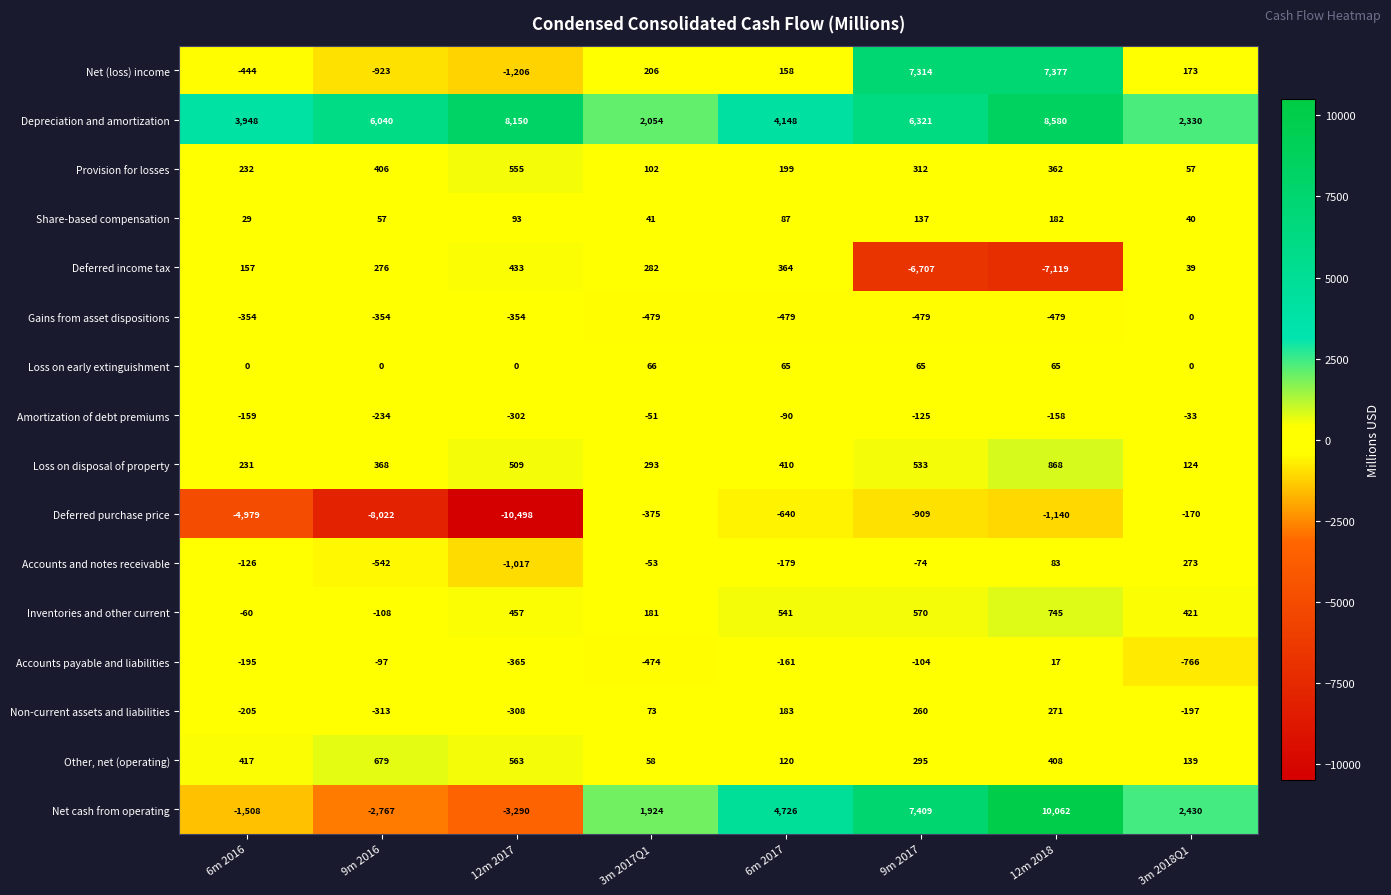

Which series has the largest range (max minus min)?

Net cash from operating